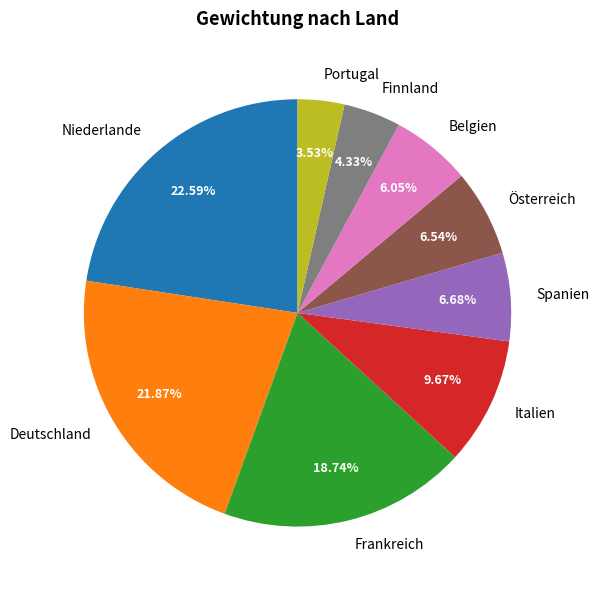

Count the number of slices in the pie.

9